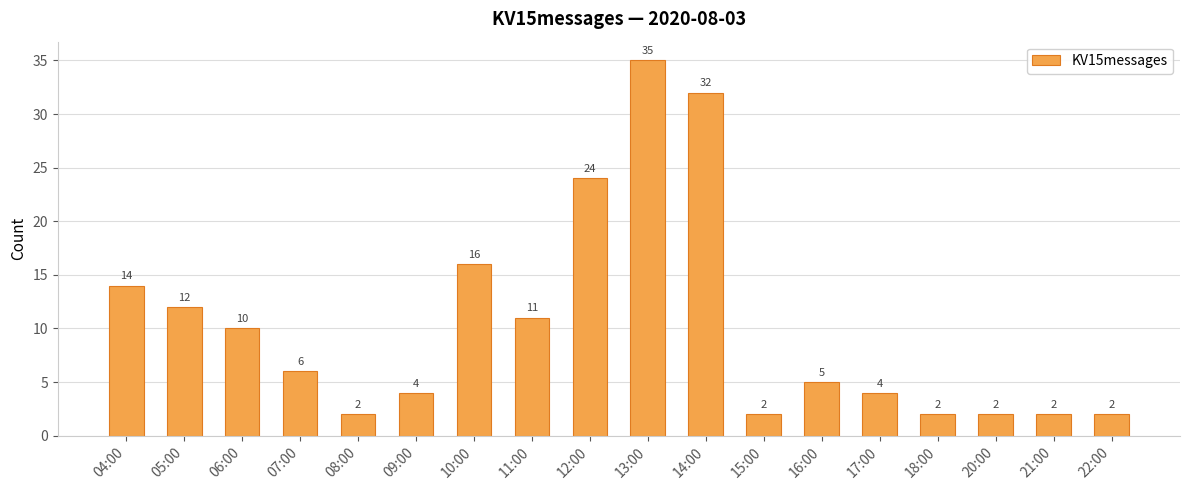

What position from the left is 21:00?

17